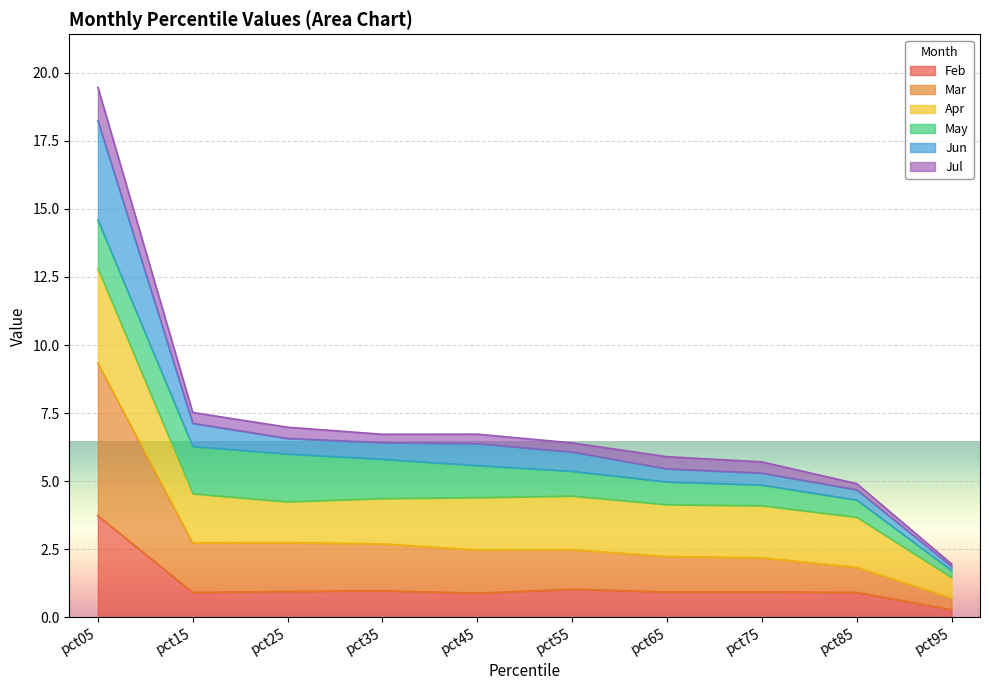

How many interior local peaks does the Jun series have?

1